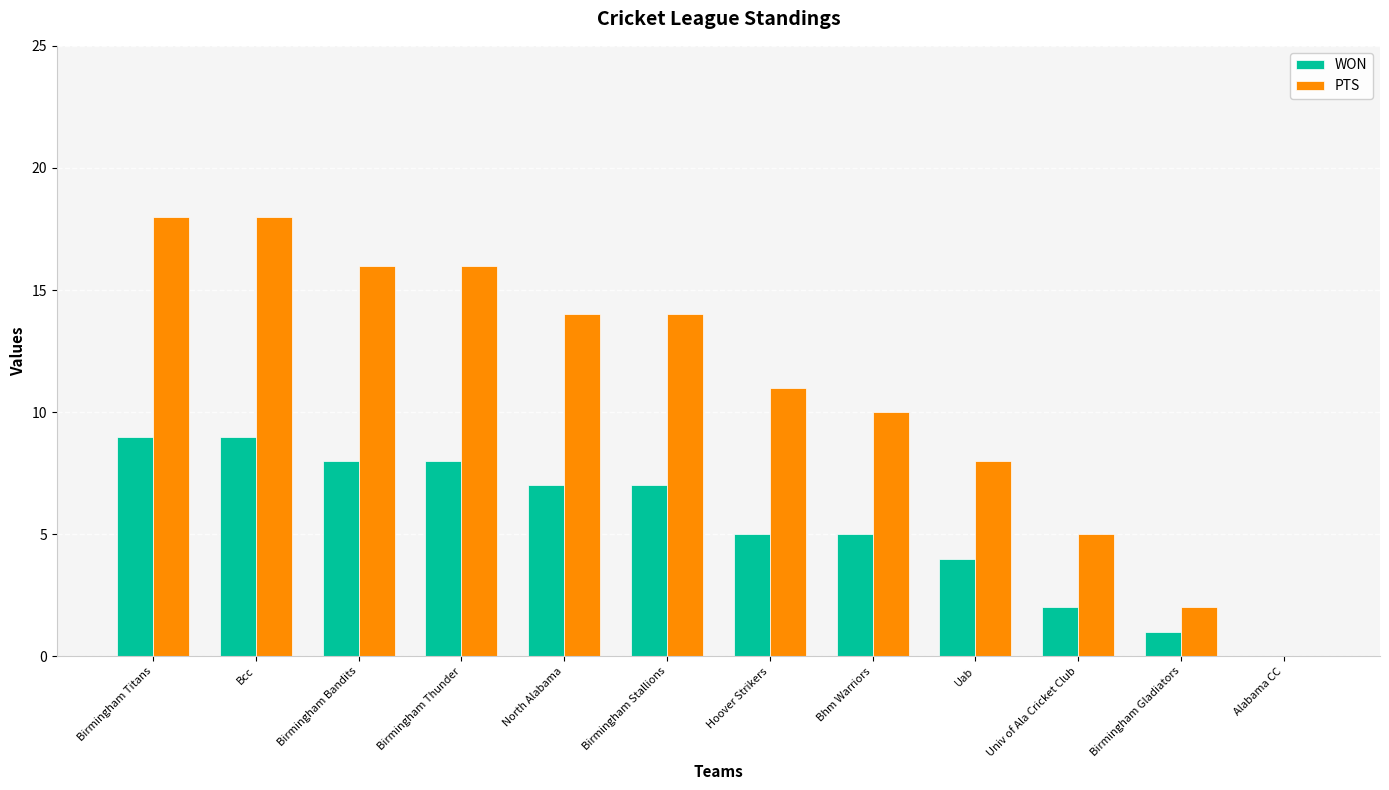

What is the sum of the PTS values at Alabama CC and Bcc?

18